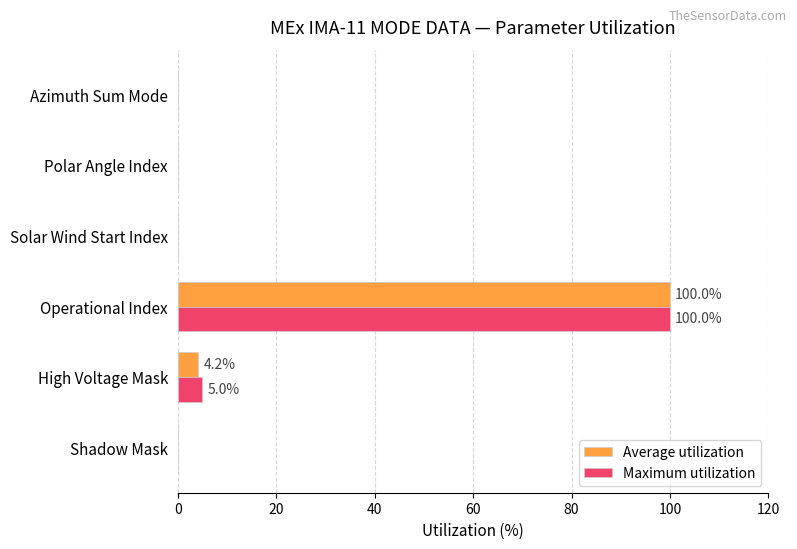

Which category has the highest value in the Maximum utilization series?

Operational Index